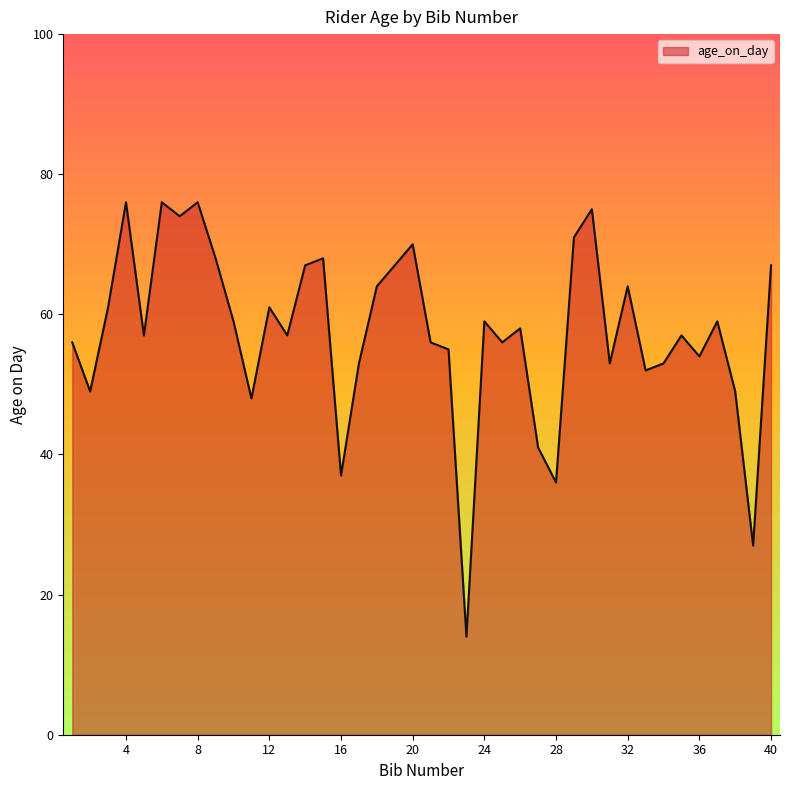

What is the smallest value displayed?

14